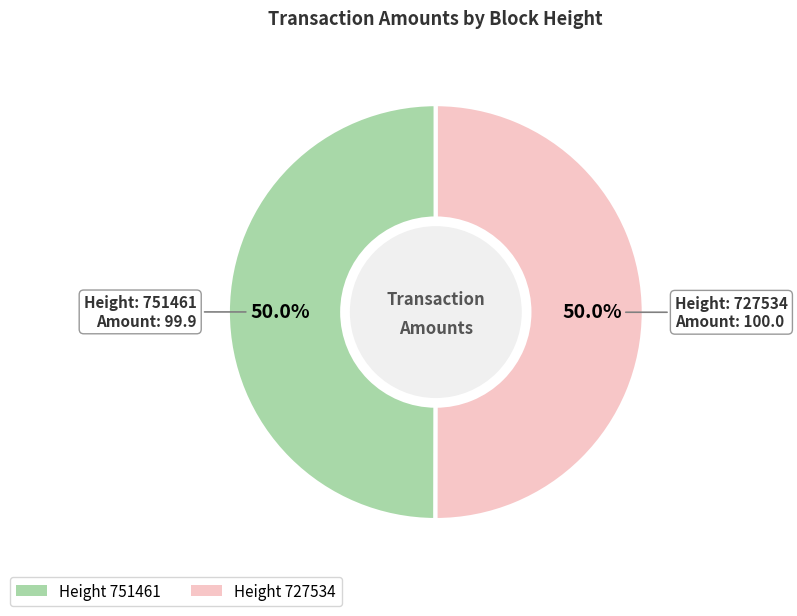

Which category has the smallest portion of the pie?

751461